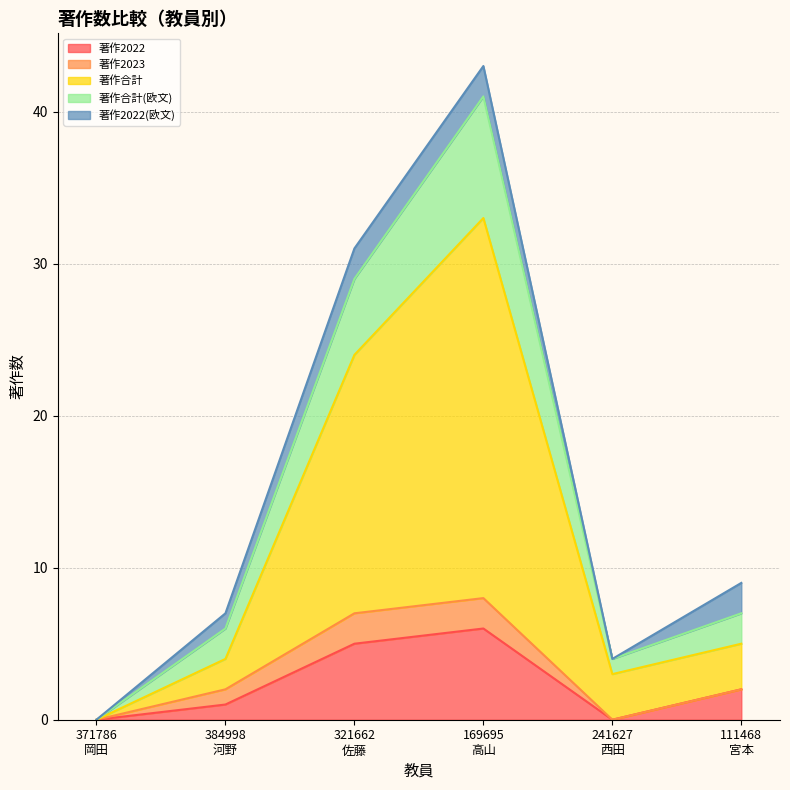

How many lines are shown in the chart?

5